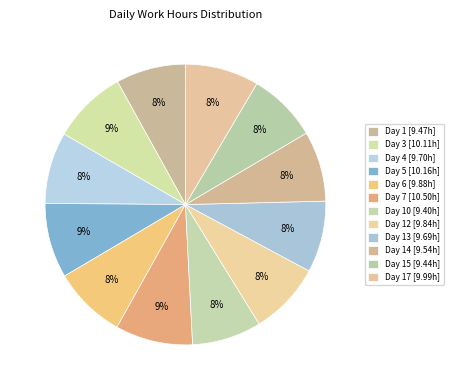

How many slices are in this pie chart?

12